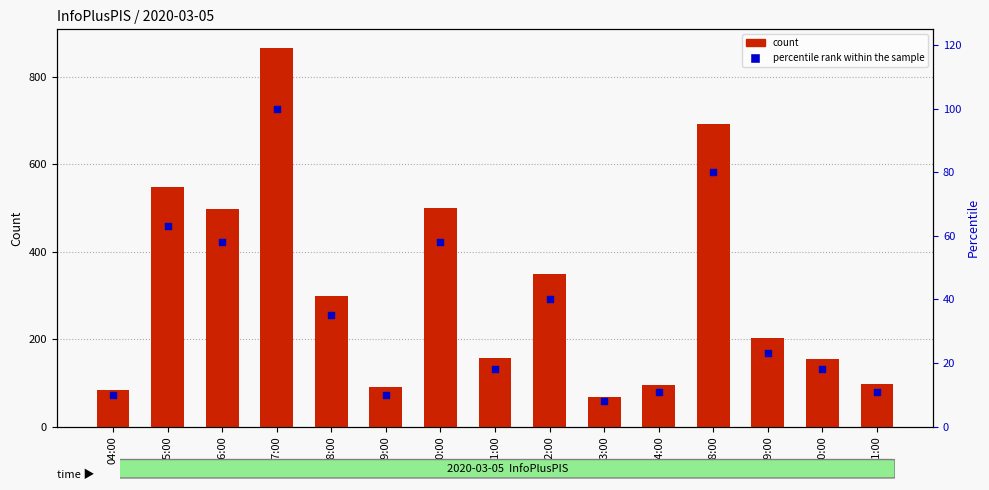

Which series reaches the maximum Y coordinate?

count